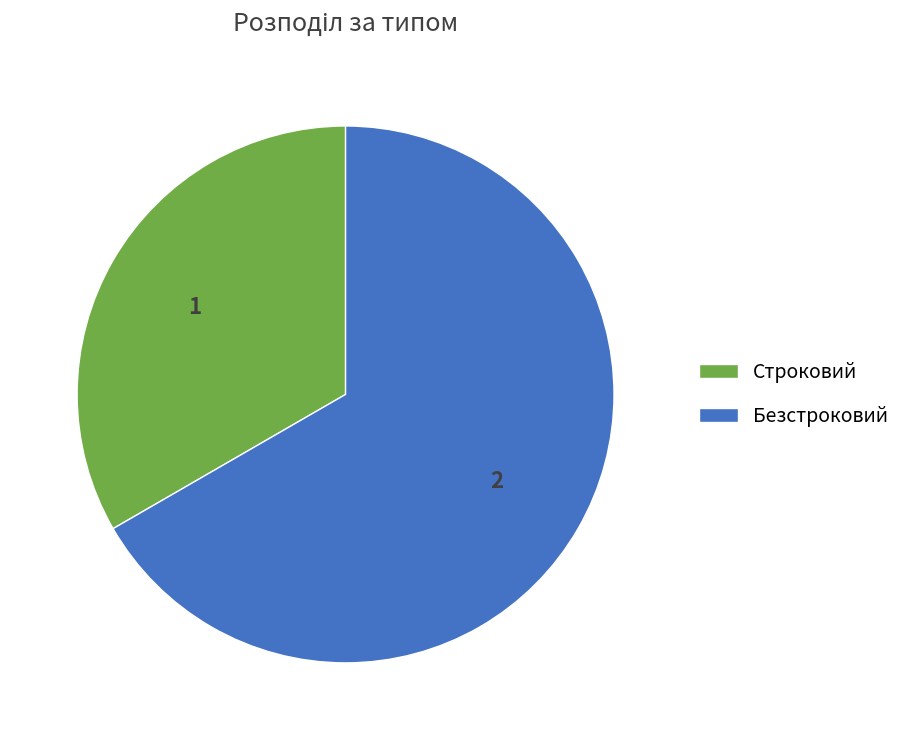

Is the sum of Строковий and Безстроковий greater than half?

Yes